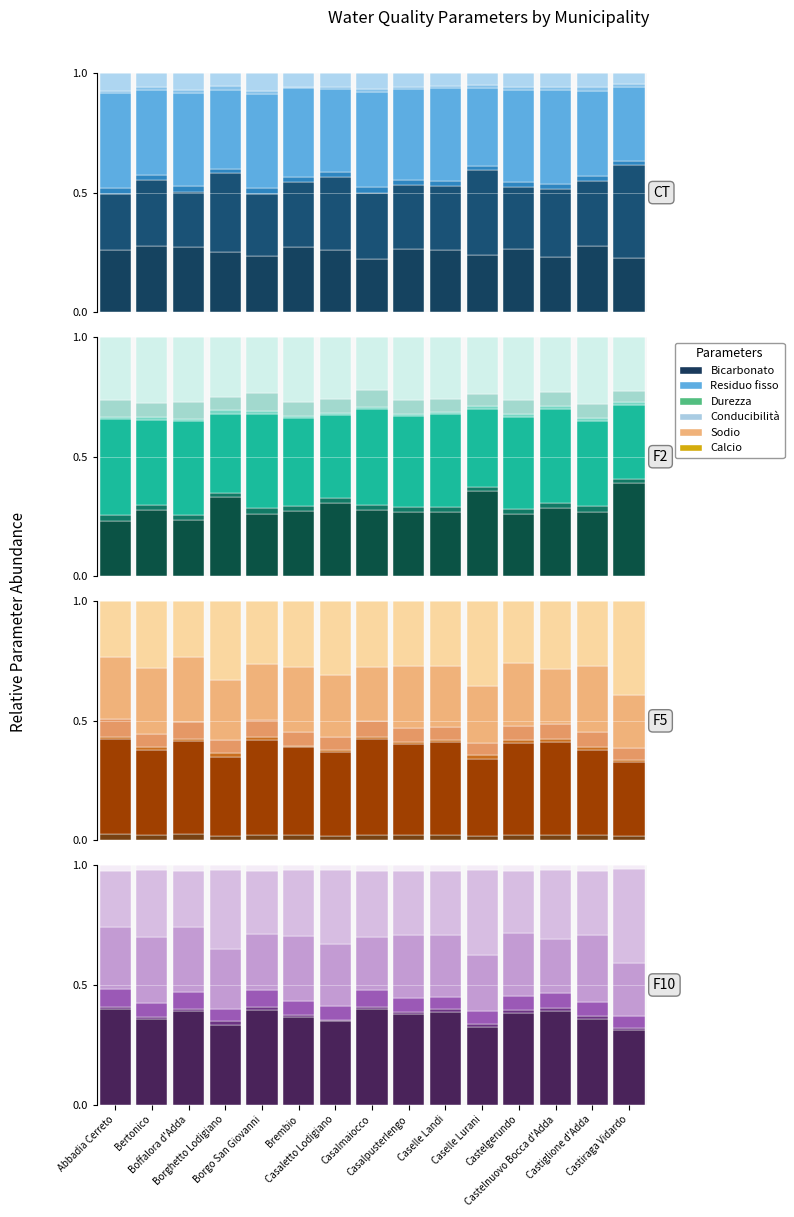

What is the total value across all series at Castelnuovo Bocca d'Adda?

1.0